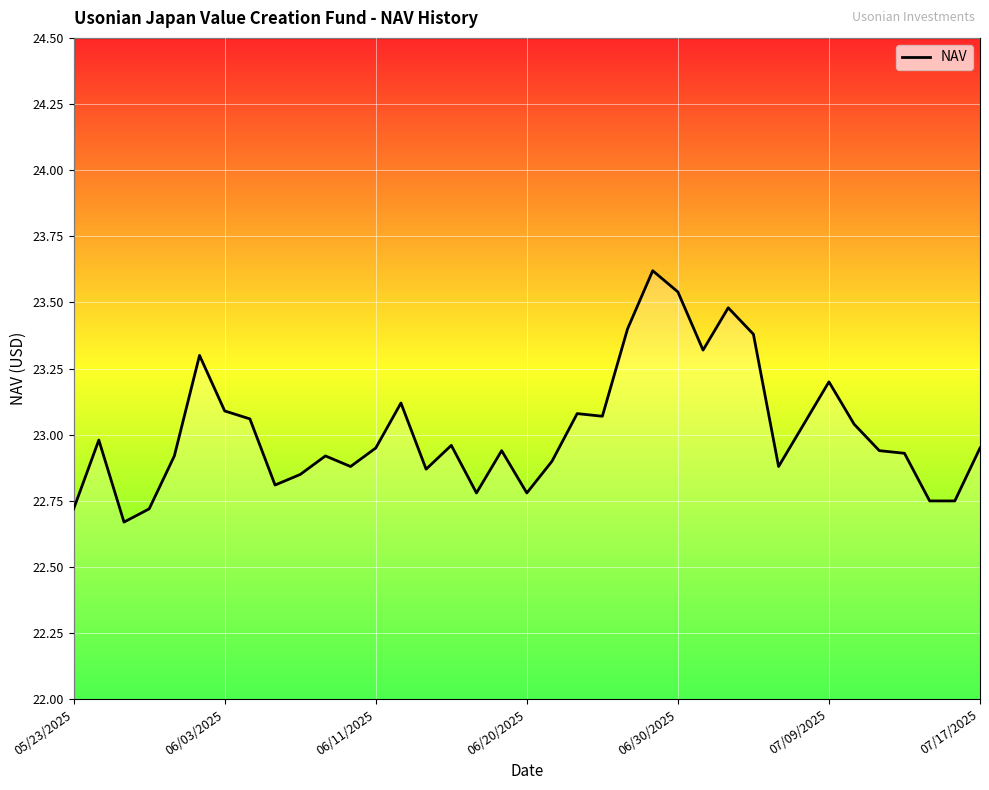

How many points are higher than both their immediate neighbors (excluding endpoints)?

10